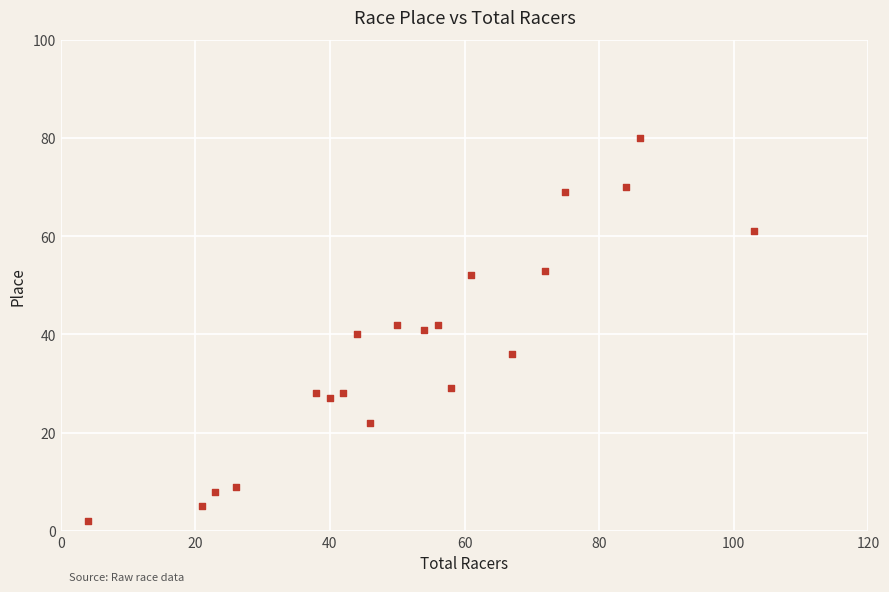

What is the range of Y values (max minus min)?

78